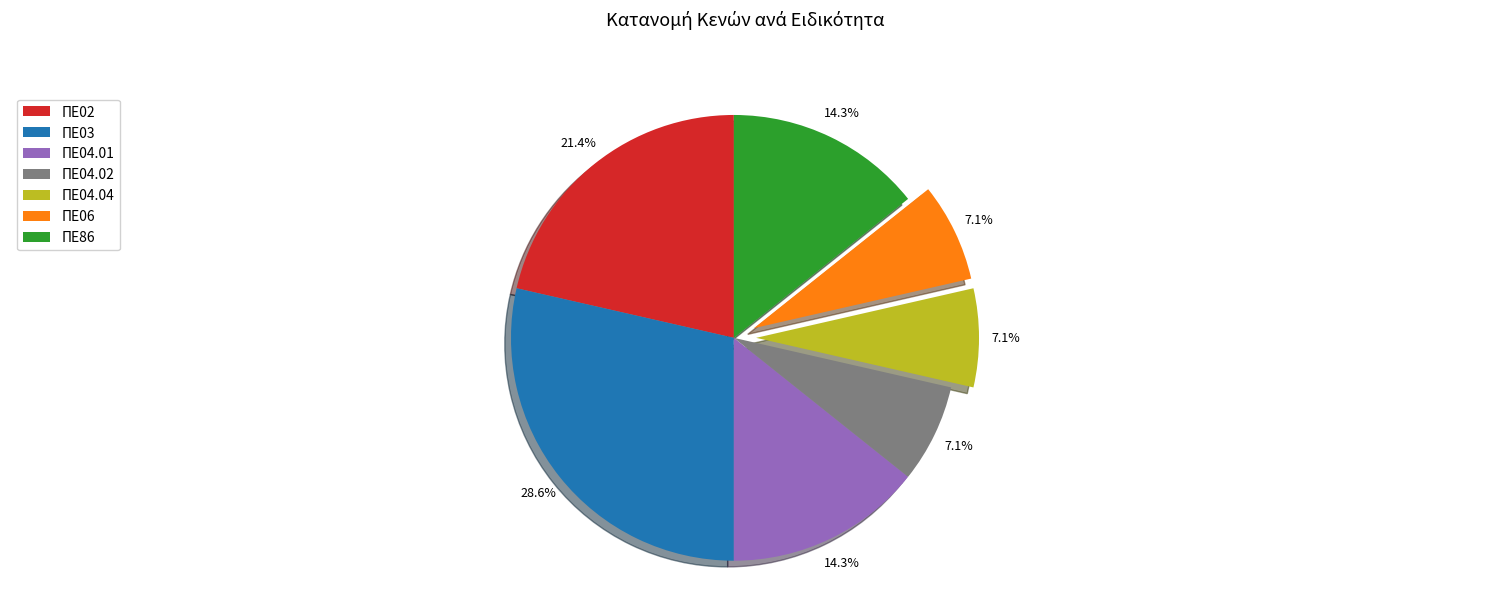

To the nearest percent, what is the combined percentage of ΠΕ02 and ΠΕ04.01?

36%